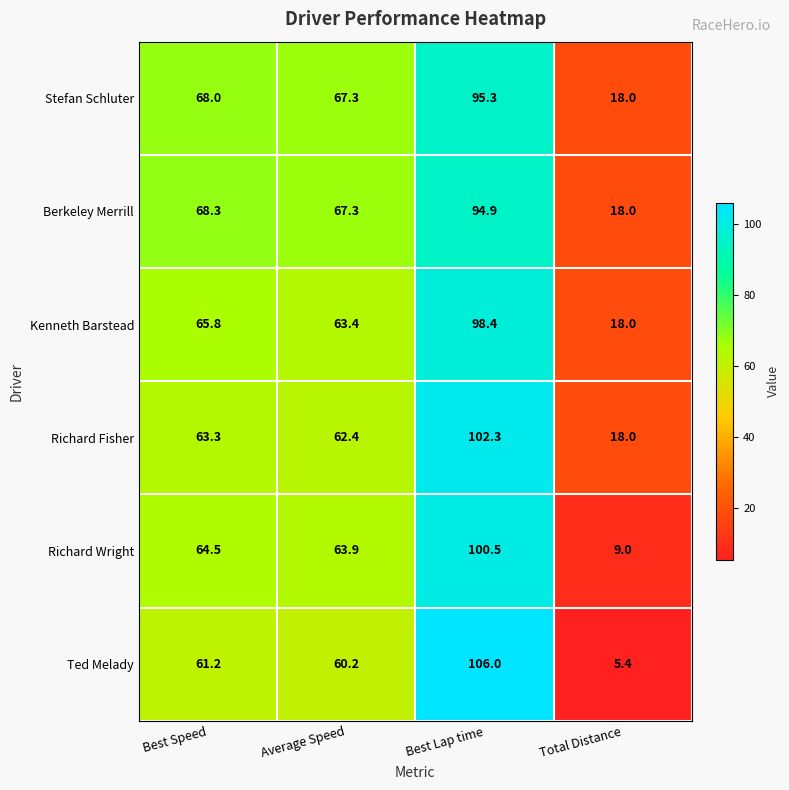

What is the greatest value displayed?

106.0